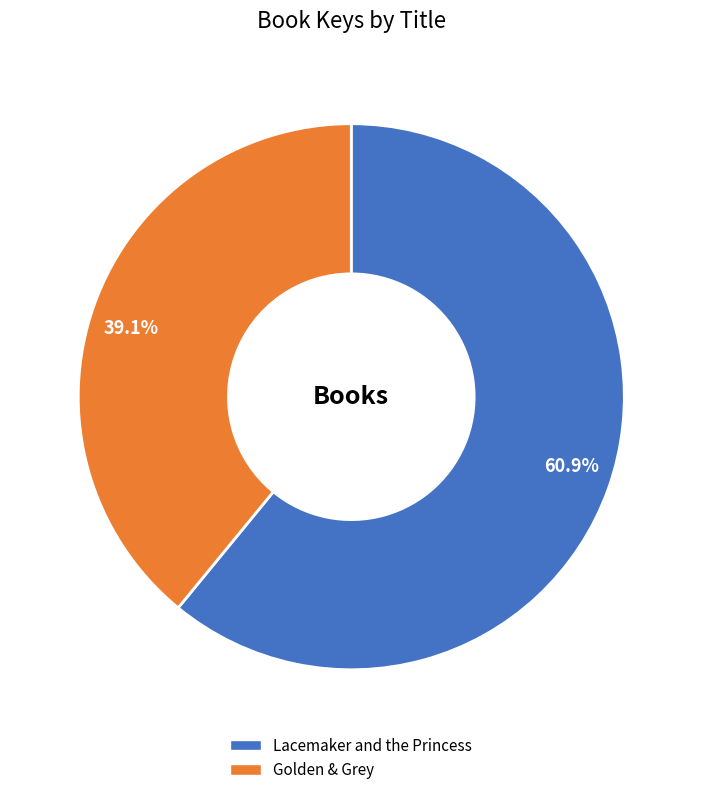

How many segments does this pie chart have?

2